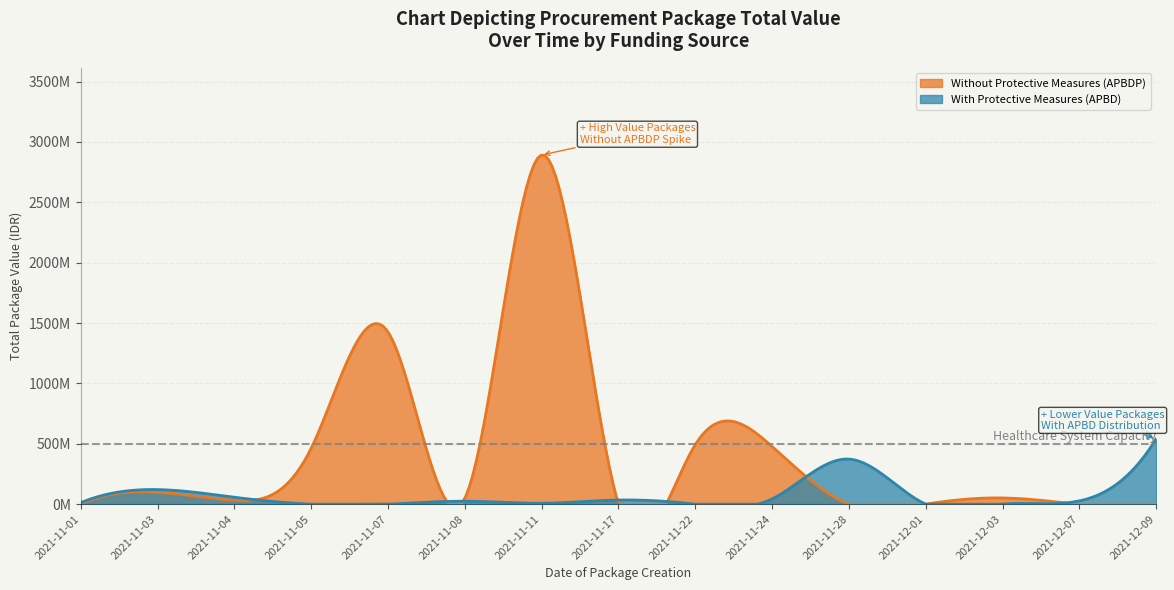

True or false: Without Protective Measures (APBDP) has more than 0 points higher than both neighbors.

True